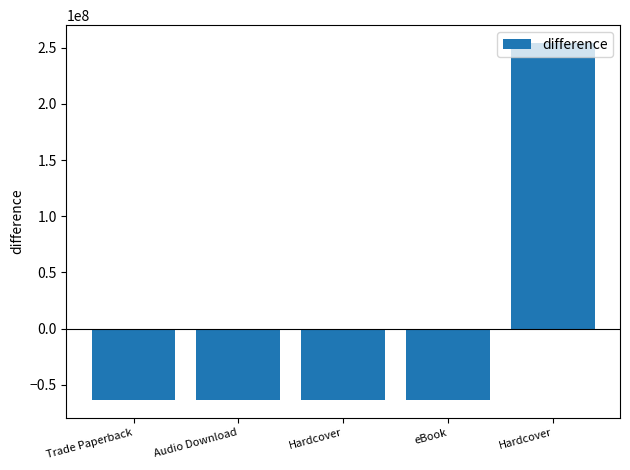

How many series are shown in this chart?

1